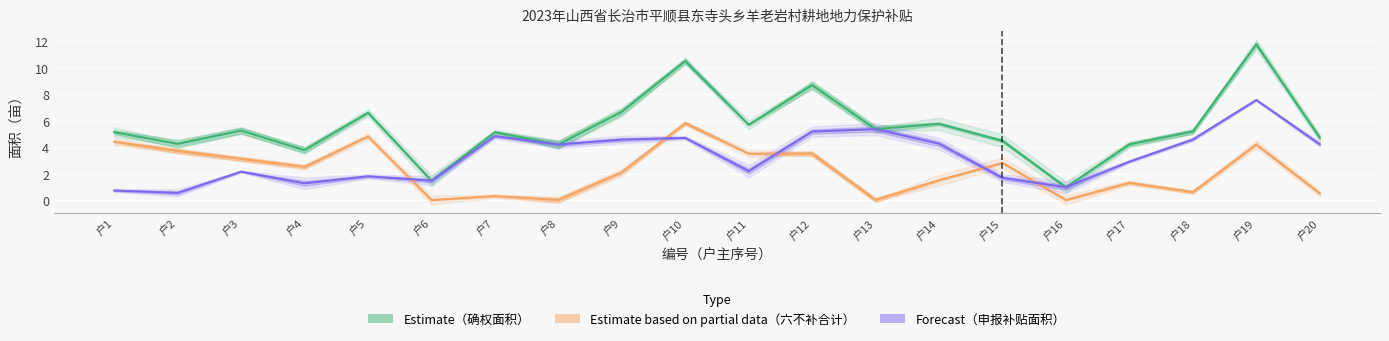

In 申报补贴面积, how many points are lower than both neighbors (excluding endpoints)?

6